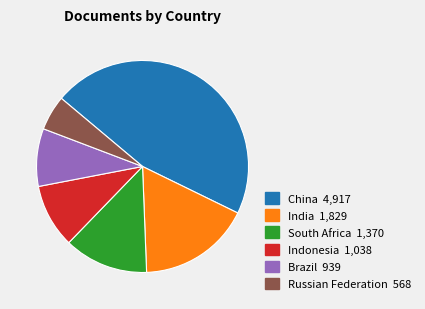

True or false: Indonesia accounts for 1% of the total.

False